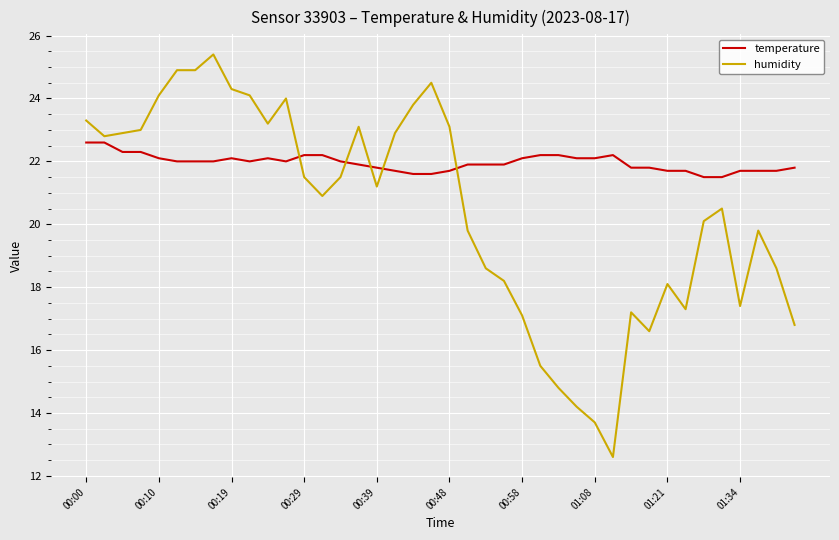

Which series has the largest range (max minus min)?

humidity